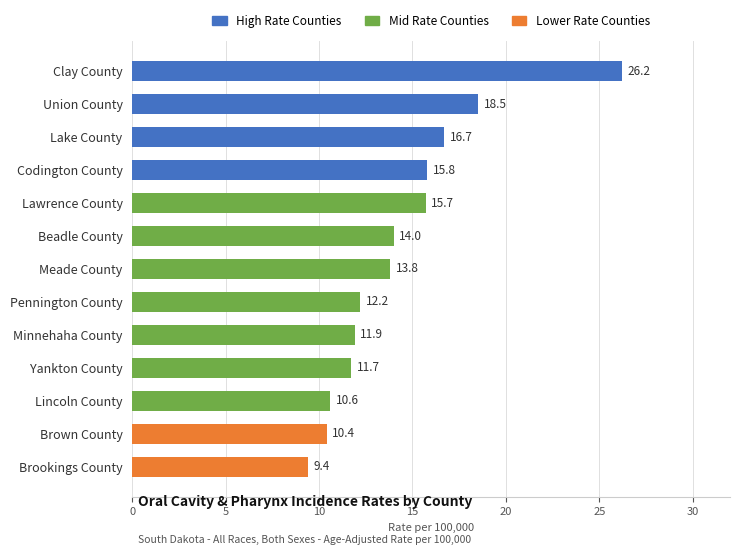

What is the change in value from Codington County to Brown County?

-5.4